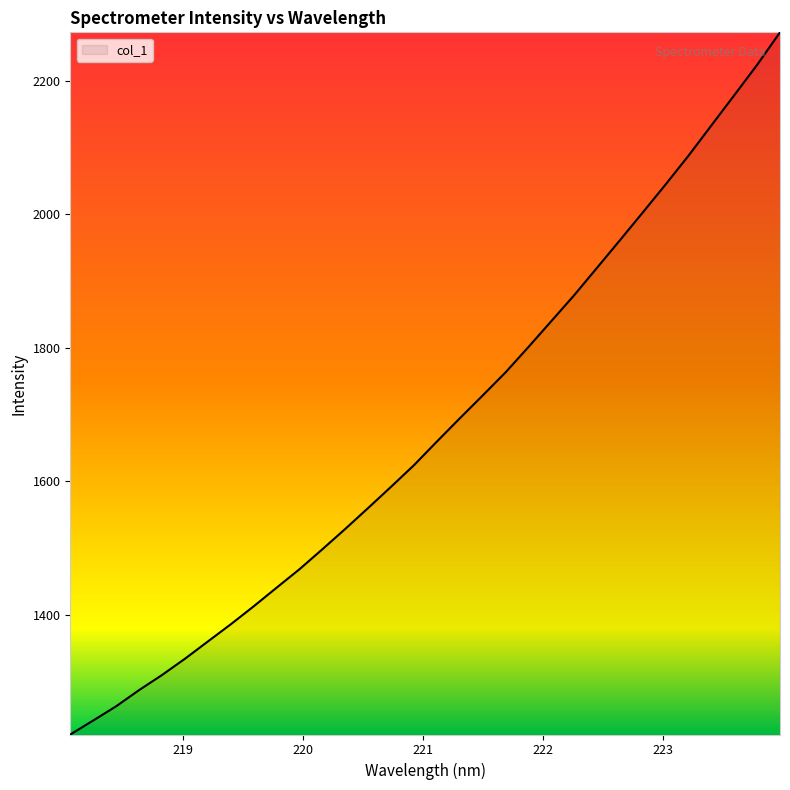

What is the sum of all values?

53708.8